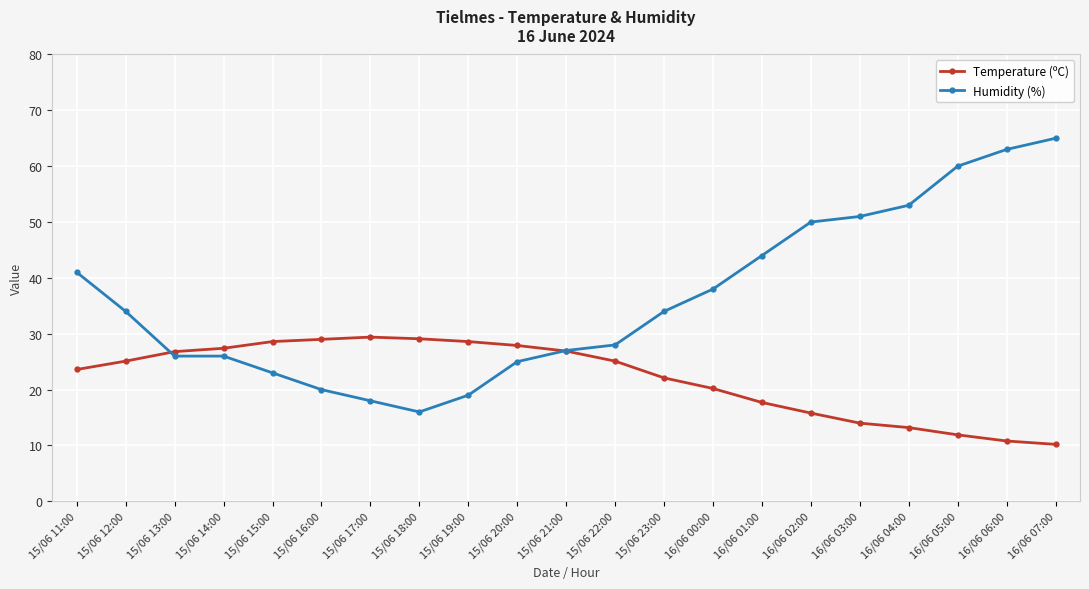

True or false: Temperature (ºC) has more than 0 points higher than both neighbors.

True